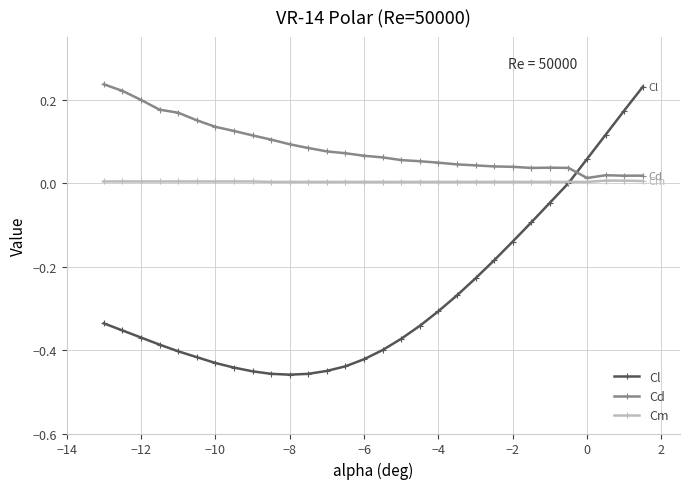

Which series has the largest range (max minus min)?

Cl